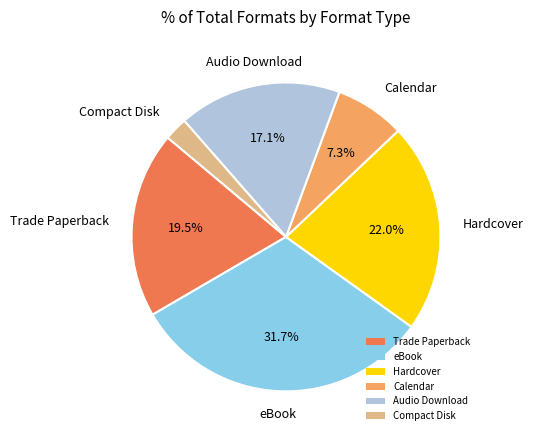

What portion of the pie excludes Trade Paperback?

80.5%